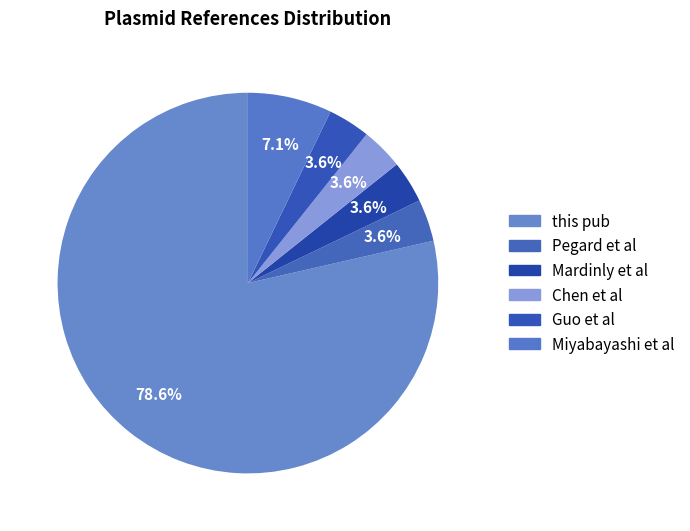

What percentage is NOT represented by this pub?

21.4%